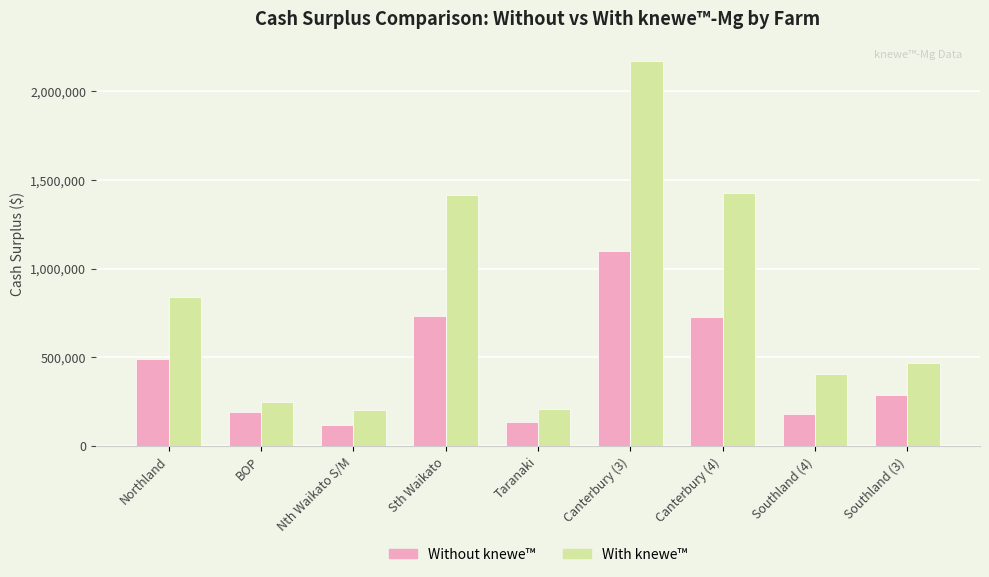

How many bars are there in total?

18